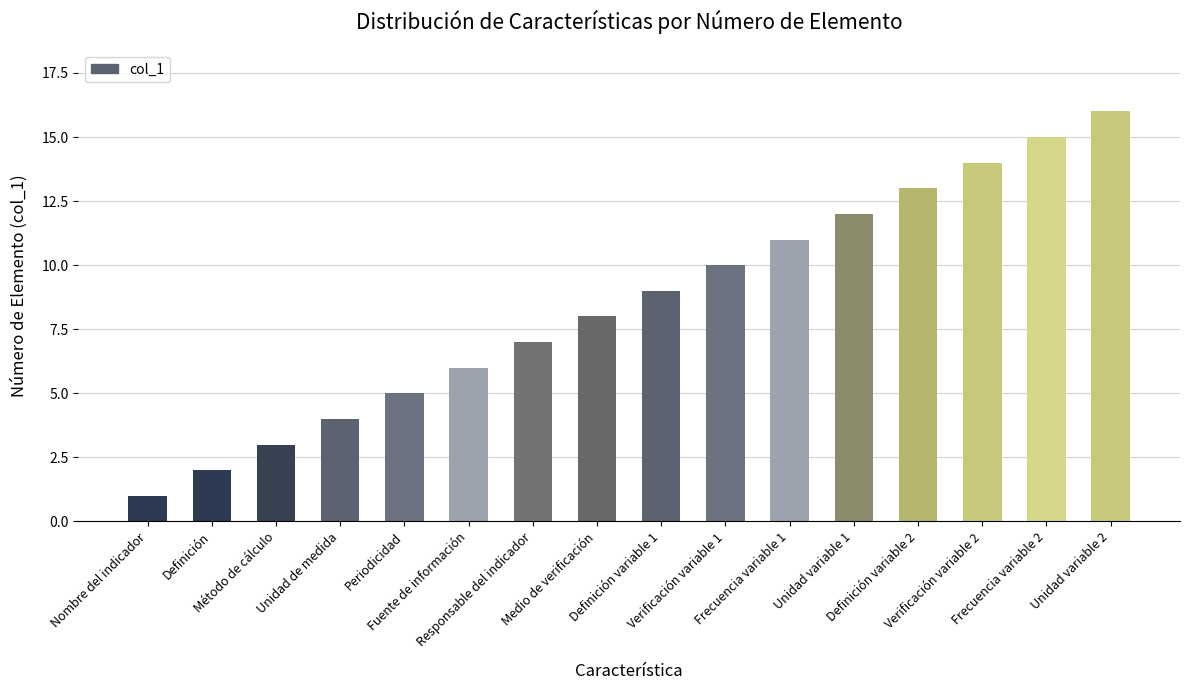

Reading left to right, what are all the values shown in this chart?

1	2	3	4	5	6	7	8	9	10	11	12	13	14	15	16